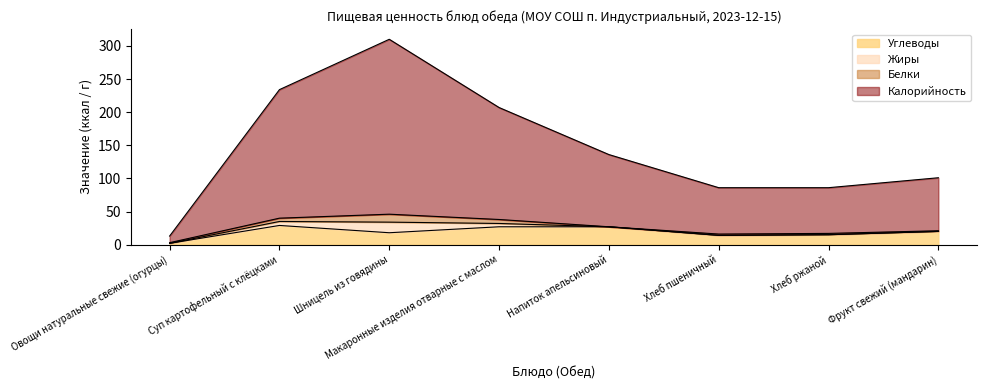

Where is Углеводы nearest to the value 15?

Хлеб ржаной